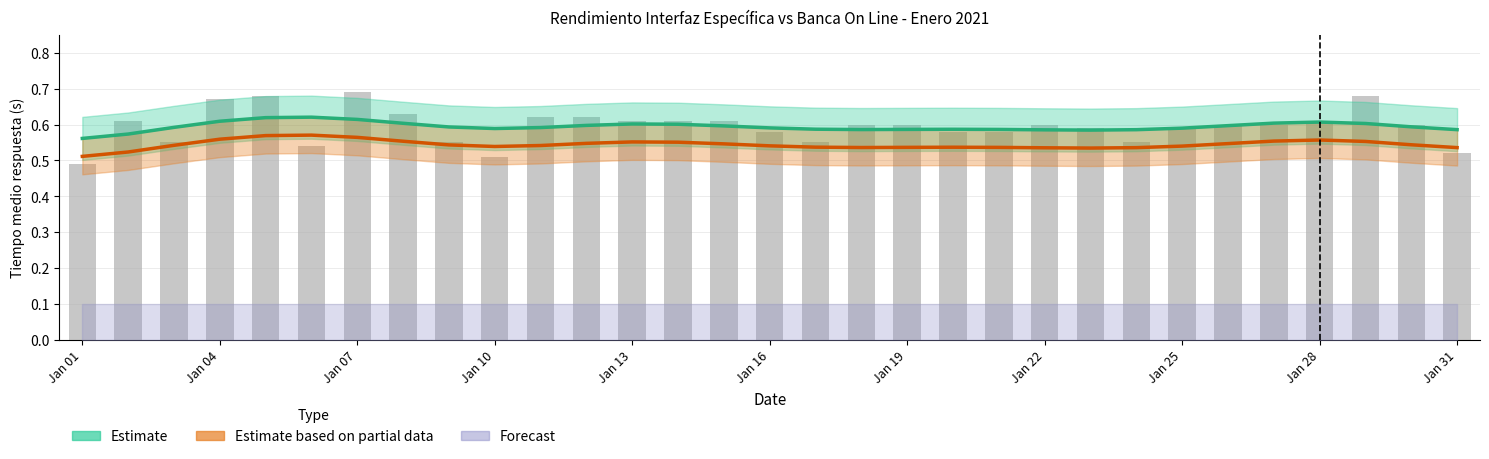

What is the difference between the maximum and minimum values in the Estimate (Transferencias Web) series?

0.1